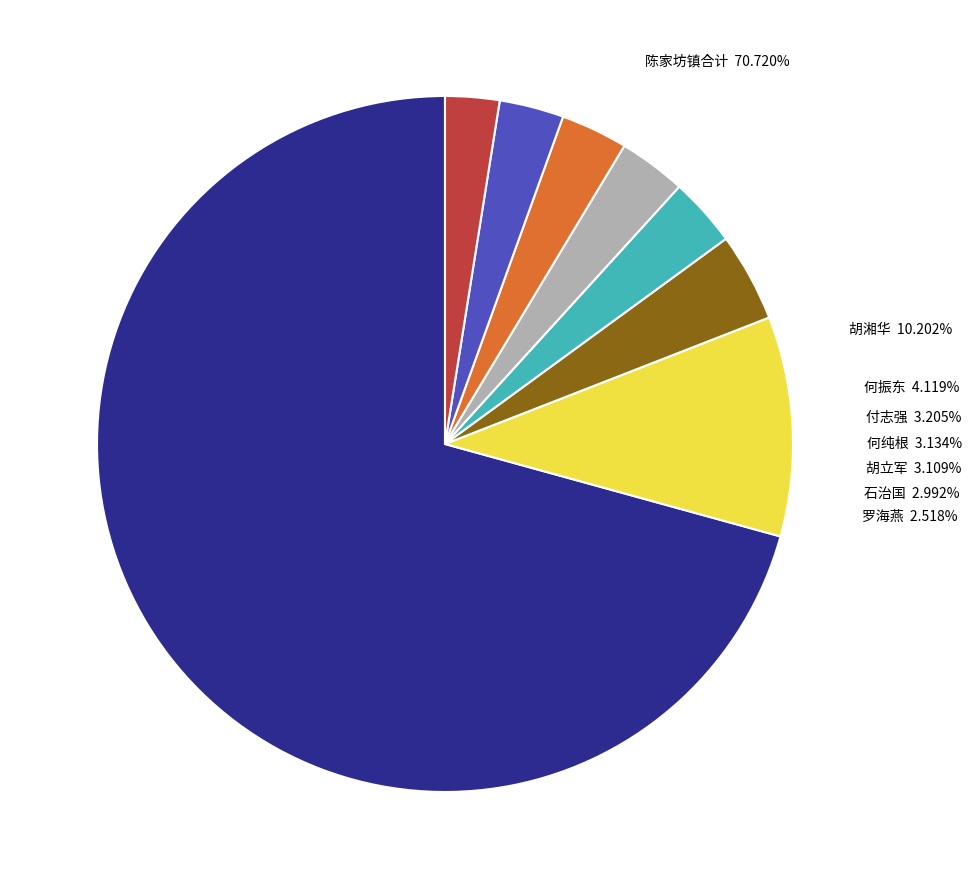

What is the largest slice in the pie chart?

陈家坊镇合计